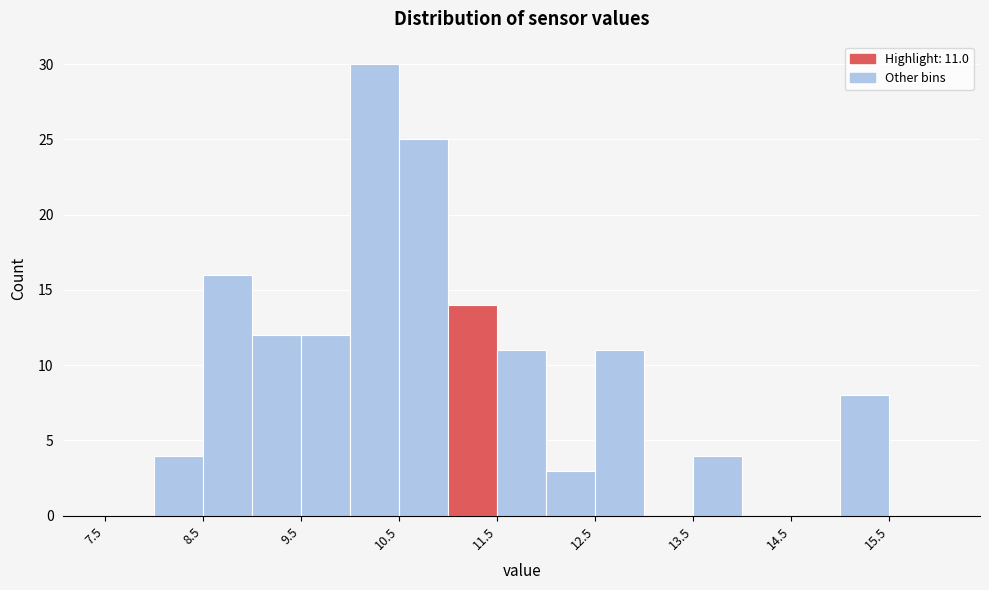

Over which range of the x-axis is the bar tallest?

10.0 to 10.5